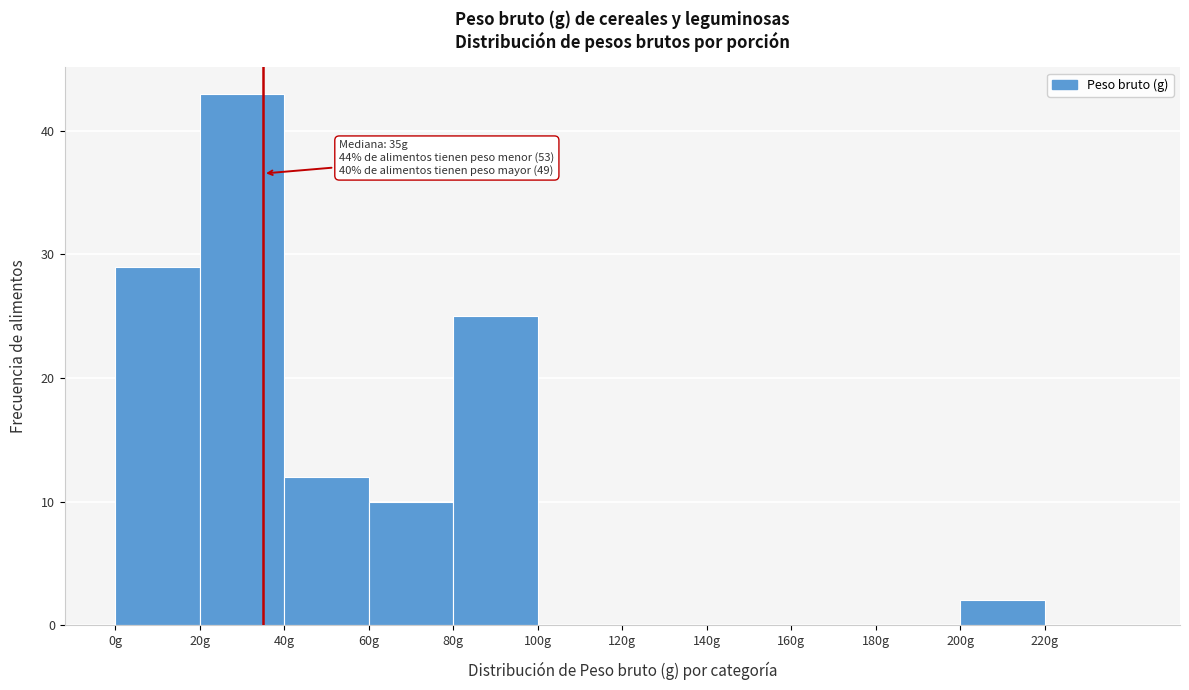

Which range on the x-axis has the tallest bar?

20 to 40